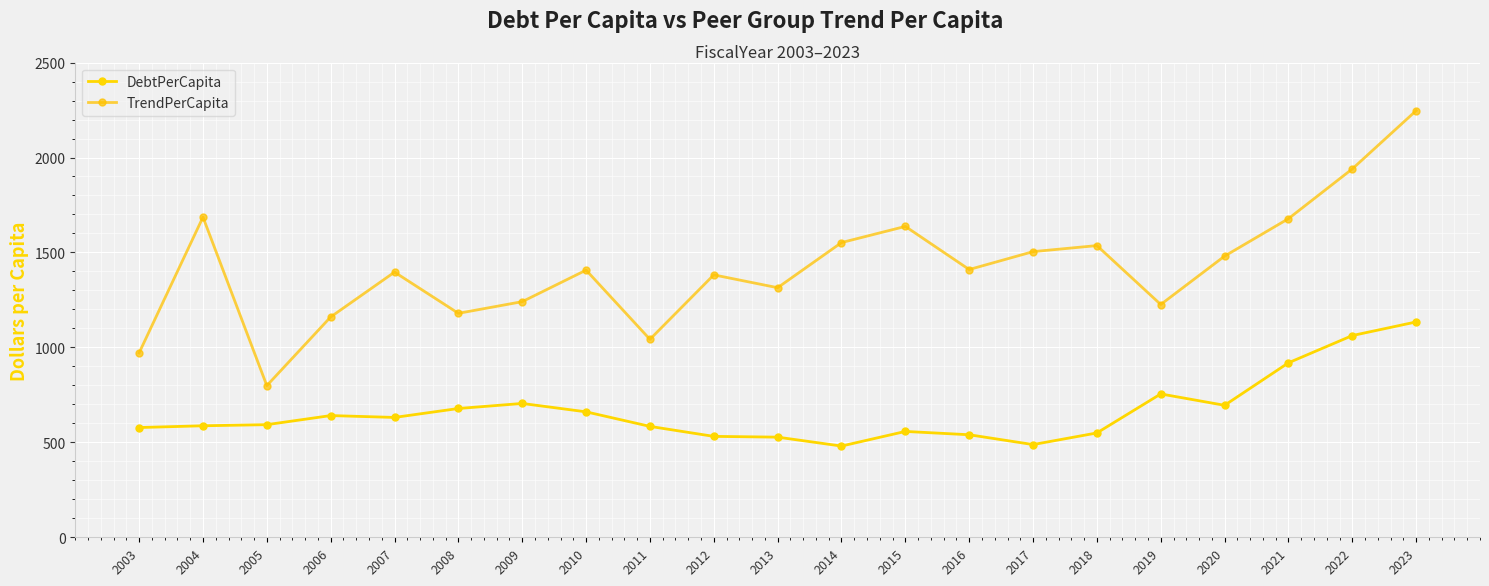

Which series has the widest spread of values?

TrendPerCapita